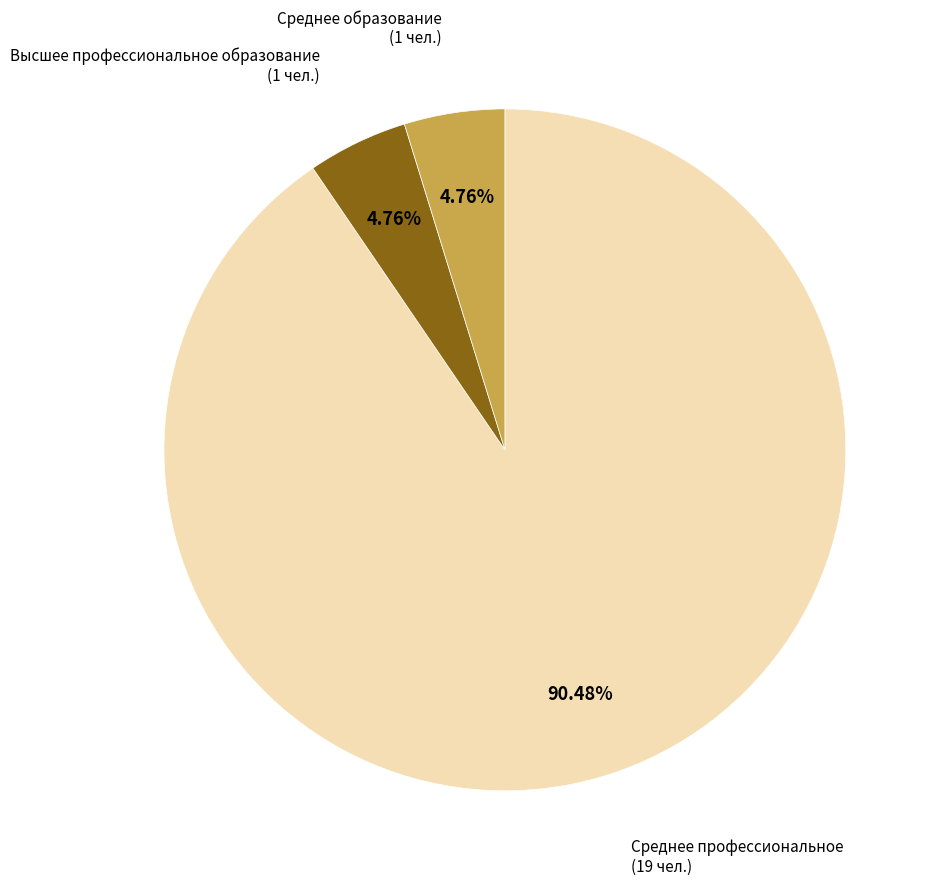

Which category has the biggest portion of the pie?

Среднее профессиональное